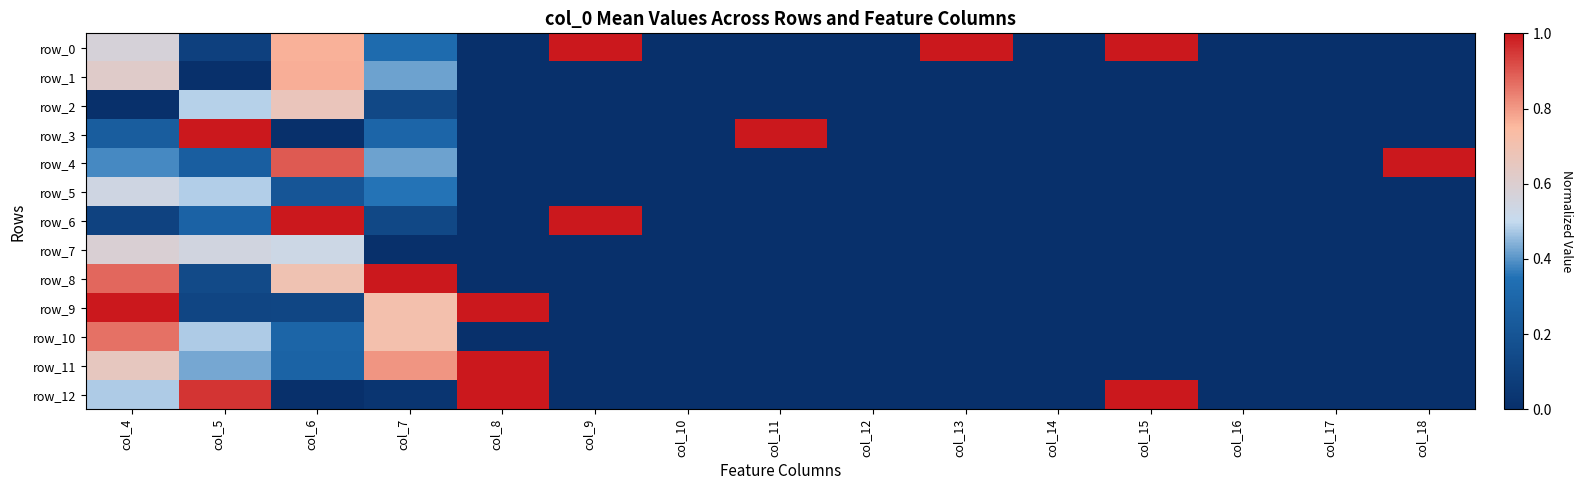

What is the difference between the maximum and second lowest values in the row_6 series?

1.0